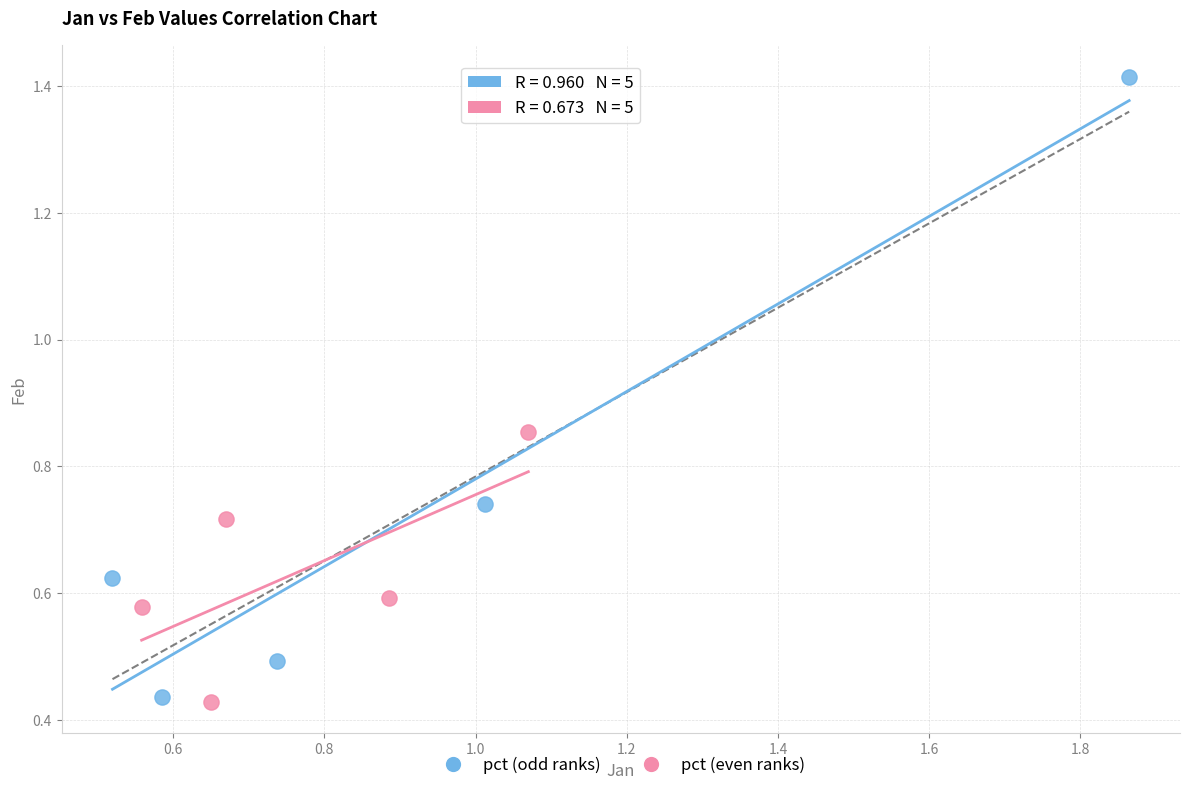

Which series has the widest spread of Y values?

pct (odd ranks)